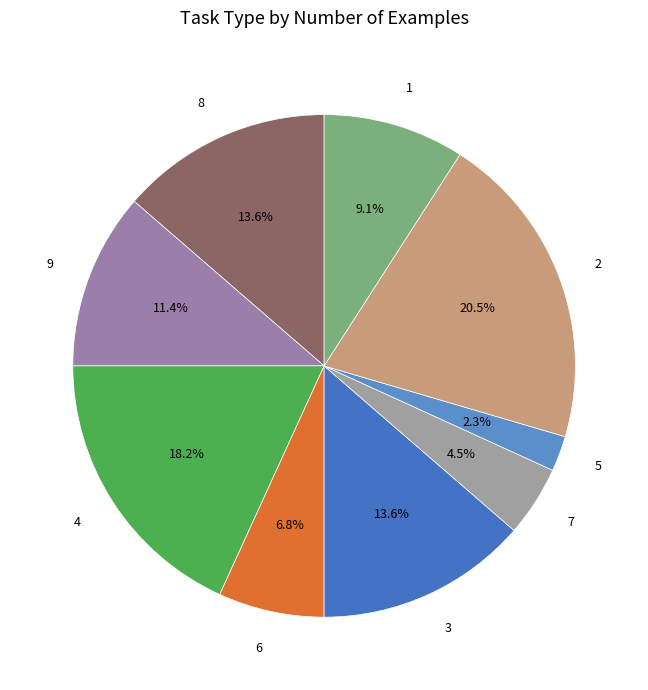

Which category has the smallest portion of the pie?

5